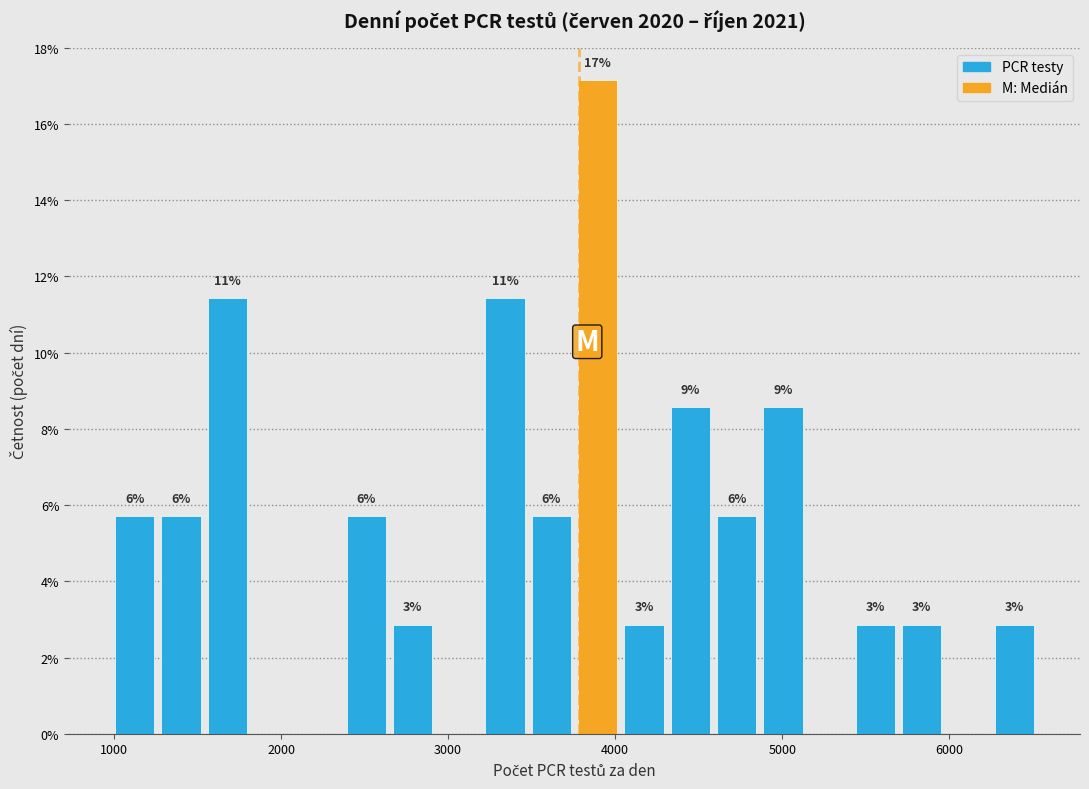

Read against the x-axis, roughly where is the centre of the tallest bar?

3900